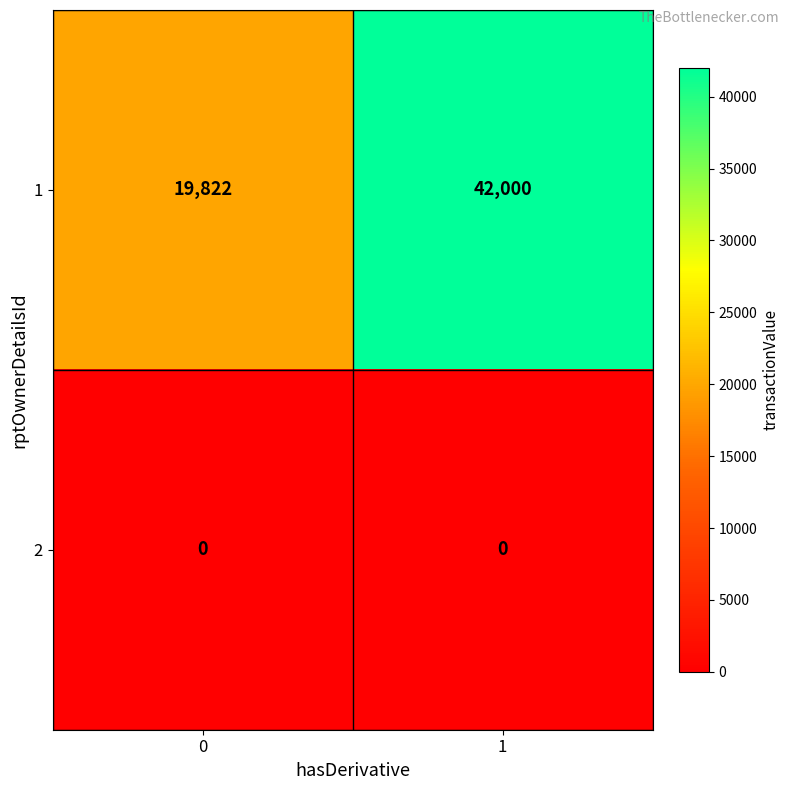

What is the spread (max minus min) of values at 1?

42000